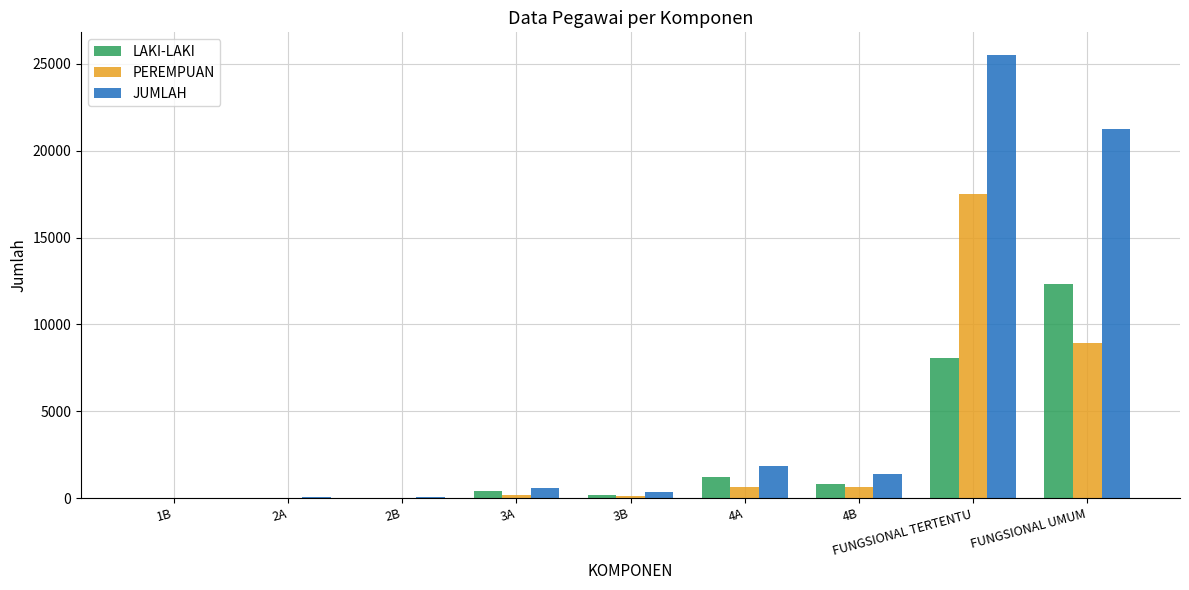

Which series changed the most between 2A and FUNGSIONAL UMUM?

JUMLAH